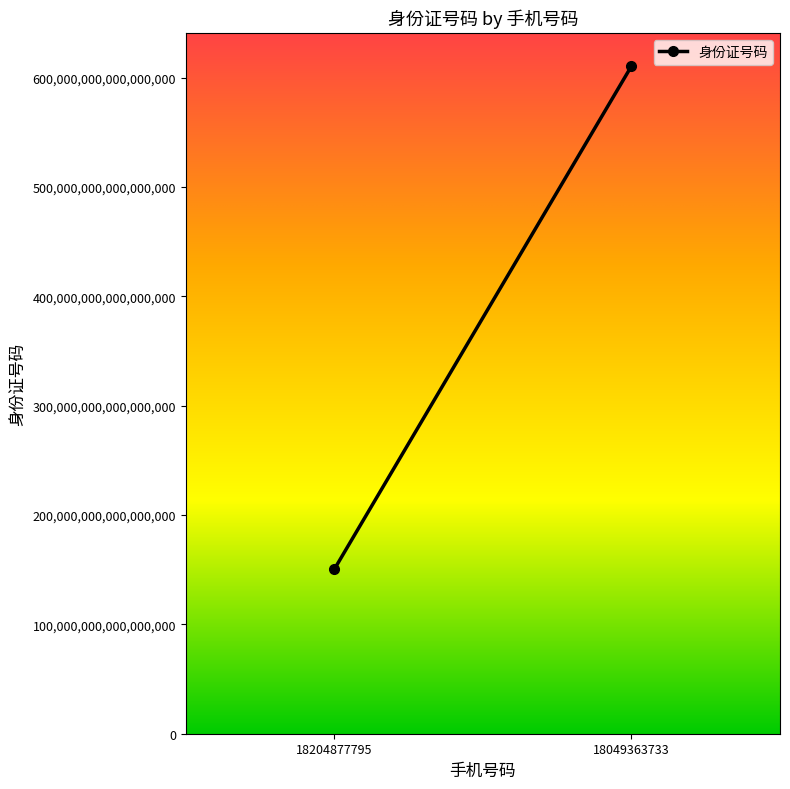

Rank the categories by value from lowest to highest.

18204877795, 18049363733